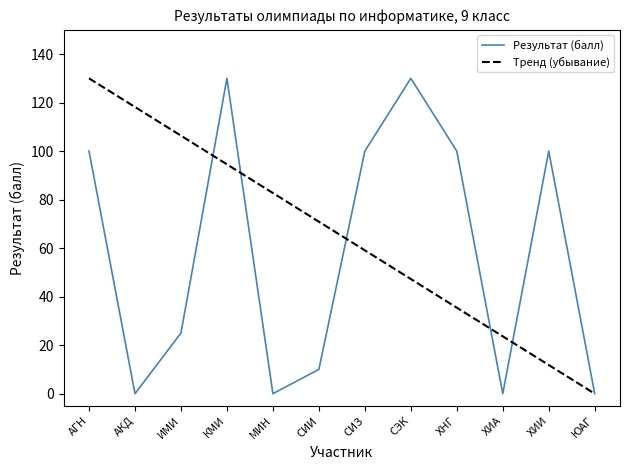

Reading left to right, extract all data points from this chart.

АГН=100	АКД=0	ИМИ=25	КМИ=130	МИН=0	СИИ=10	СИЗ=100	СЭК=130	ХНГ=100	ХИА=0	ХИИ=100	ЮАГ=0